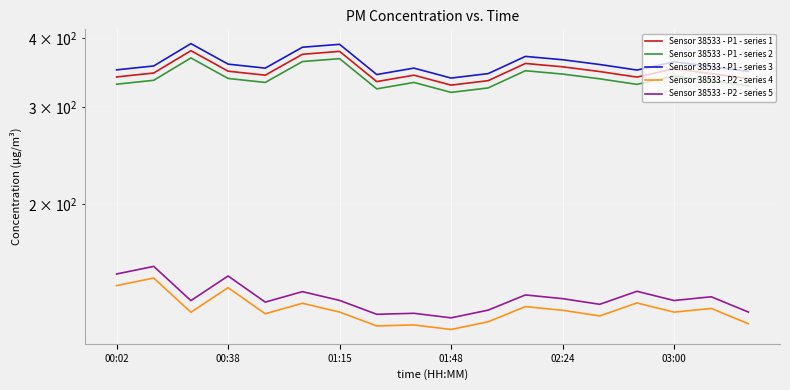

True or false: Sensor 38533 - P1 - series 2 and Sensor 38533 - P1 - series 1 intersect in this chart.

False